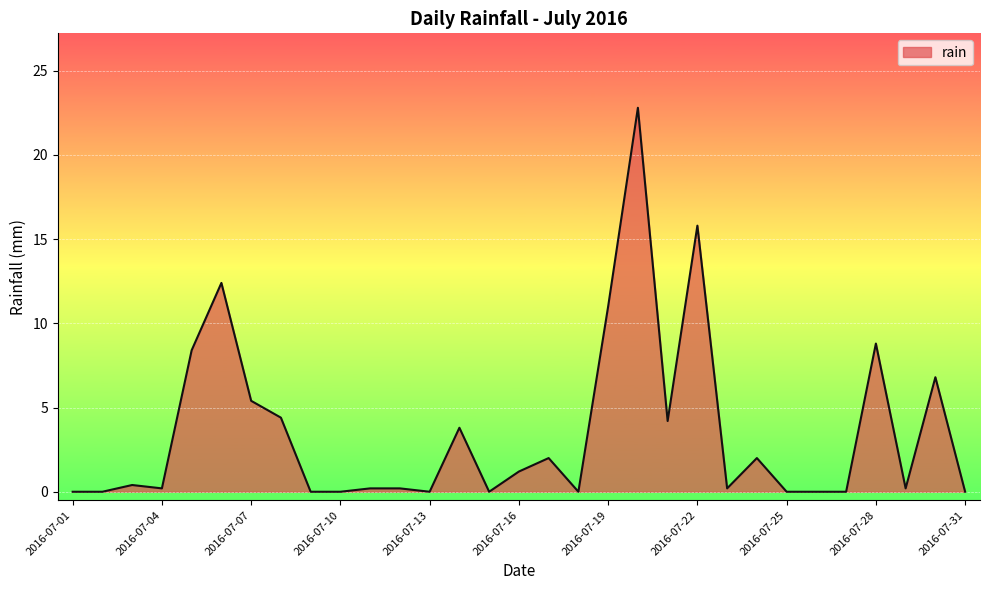

What is the greatest value displayed?

22.8